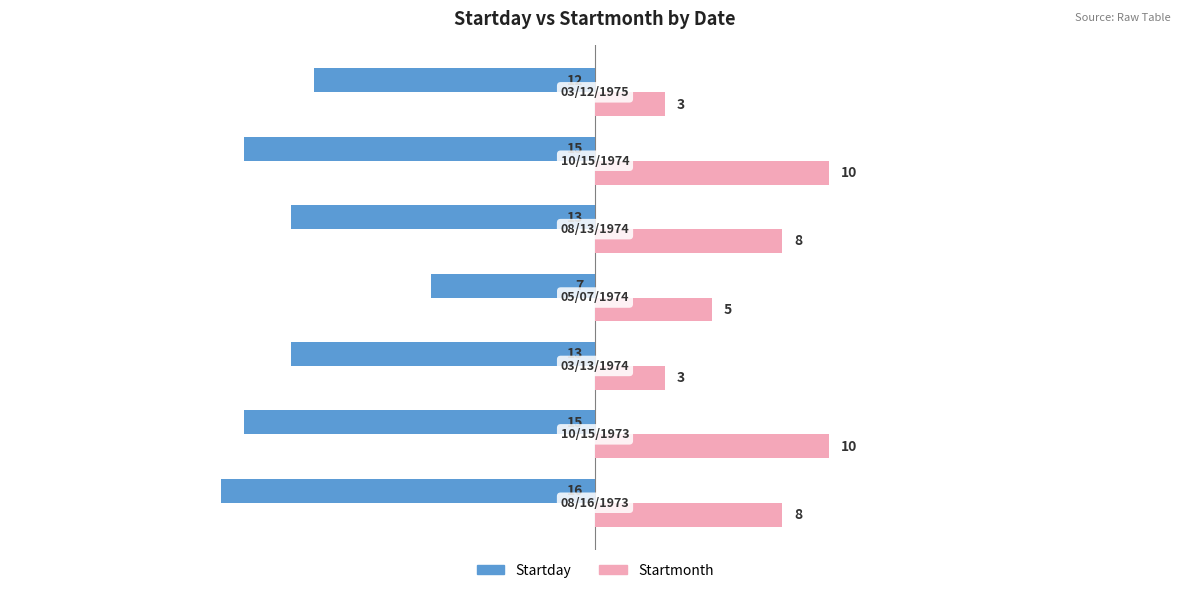

What is the difference between the maximum and second lowest values in the Startmonth series?

7